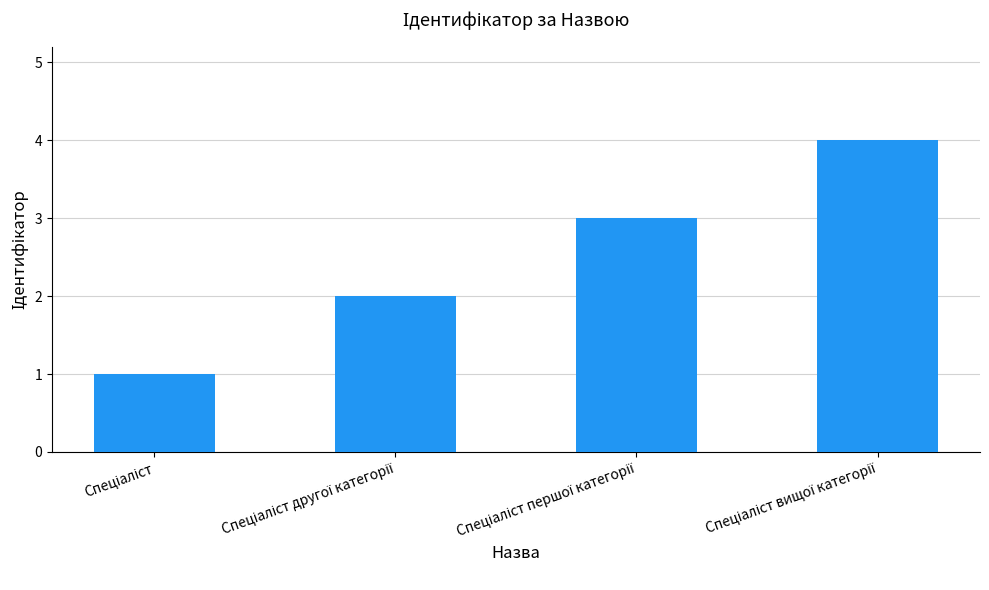

What is the maximum value shown in the chart?

4